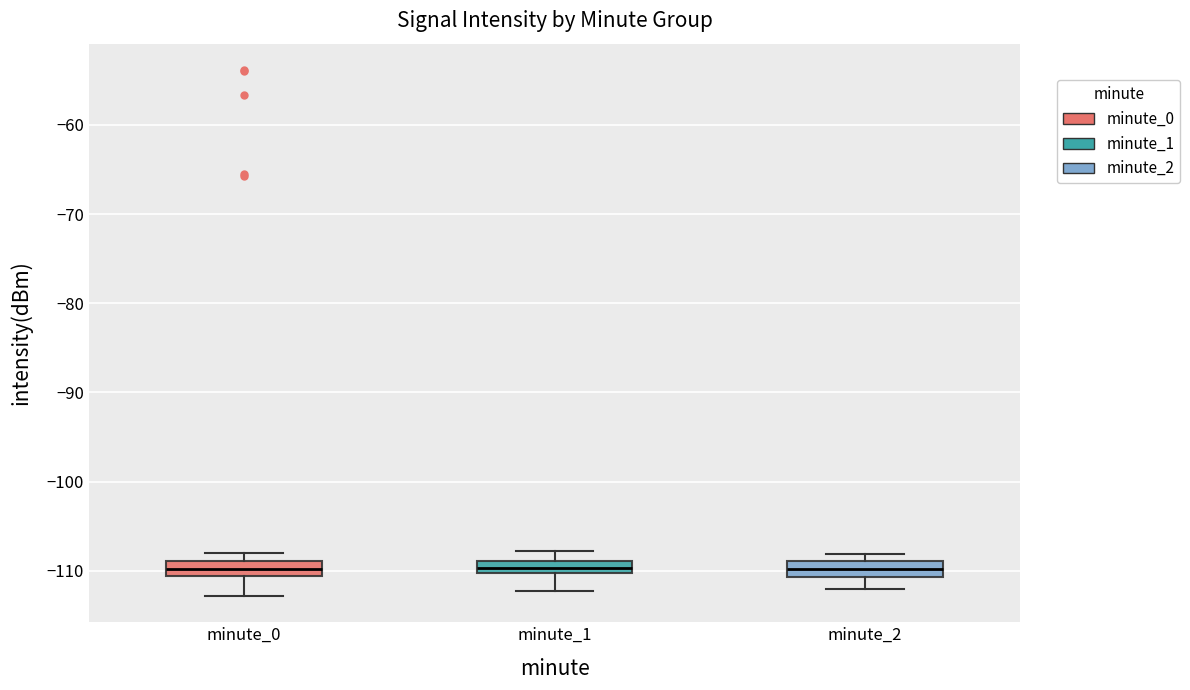

Where does the upper whisker of the box for minute_1 end on the y-axis? The values are not printed on the chart, so give them approximately, as read against the axis.

-108